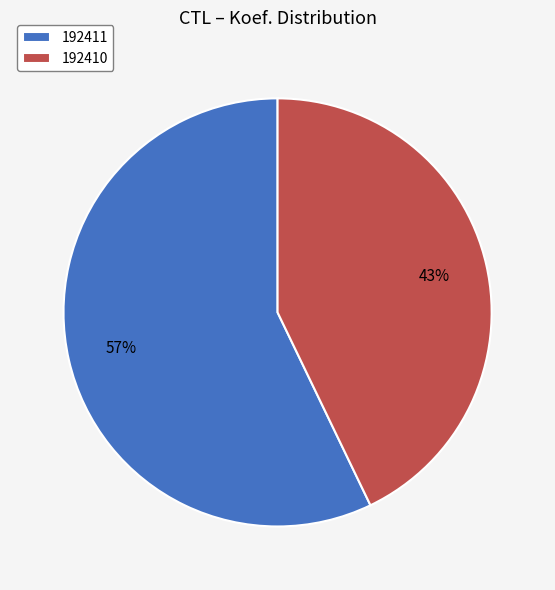

What percentage is the 192411 slice, to the nearest percent?

57%